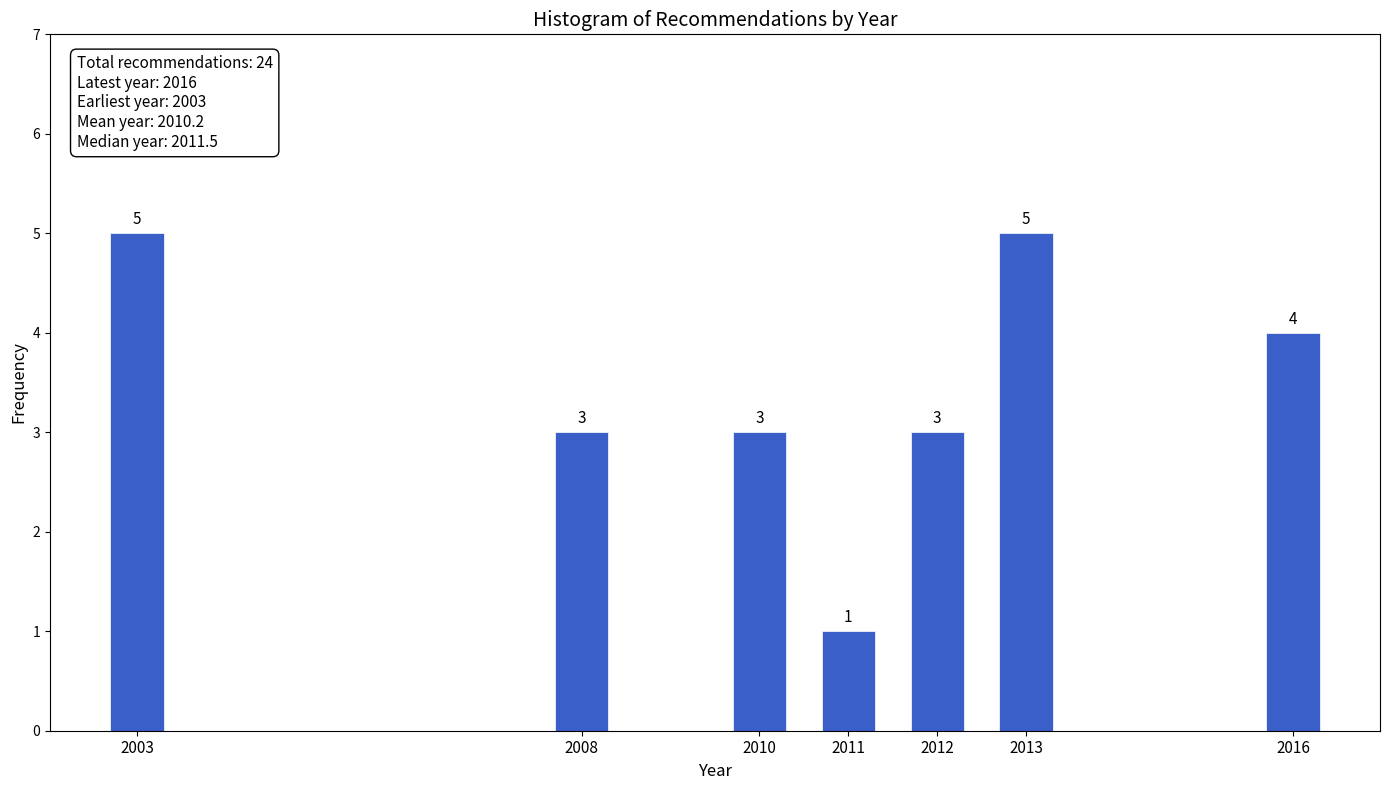

Reading left to right, list all the values displayed in this chart.

5	3	3	1	3	5	4